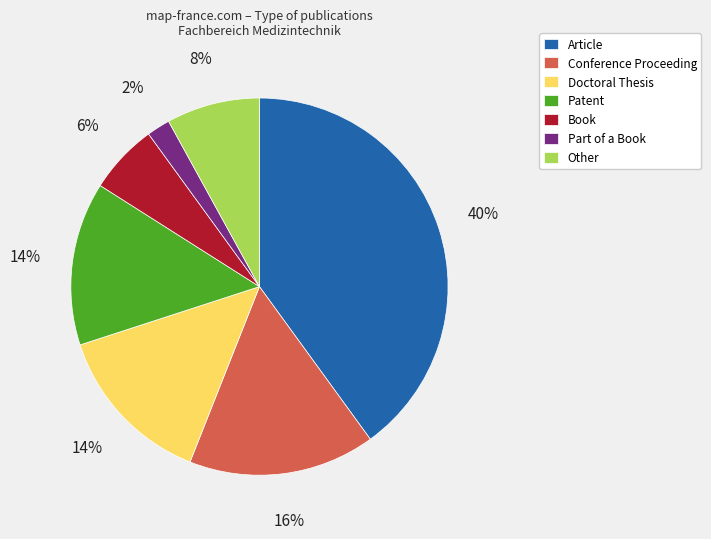

Between Patent and Article, which is larger?

Article